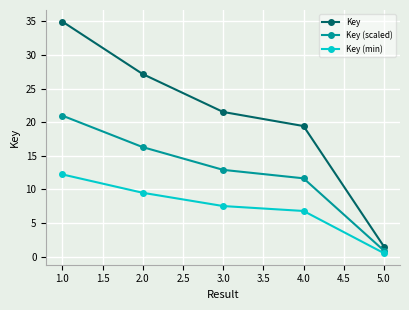

What is the label of the 1st point from the left?

1.0